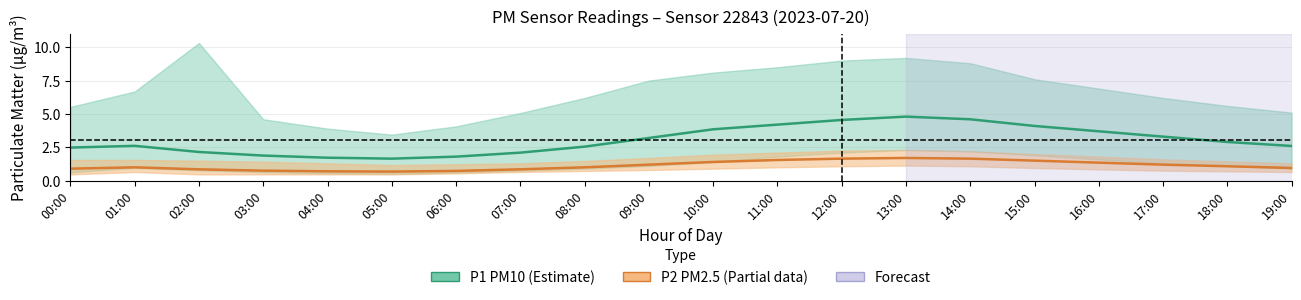

What is the approximate value of P2 (PM2.5) estimate at 07:00?

0.8